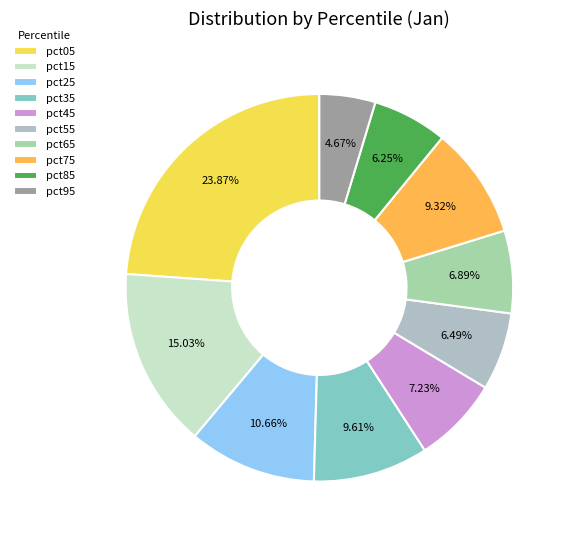

What is the smallest slice in the pie chart?

pct95